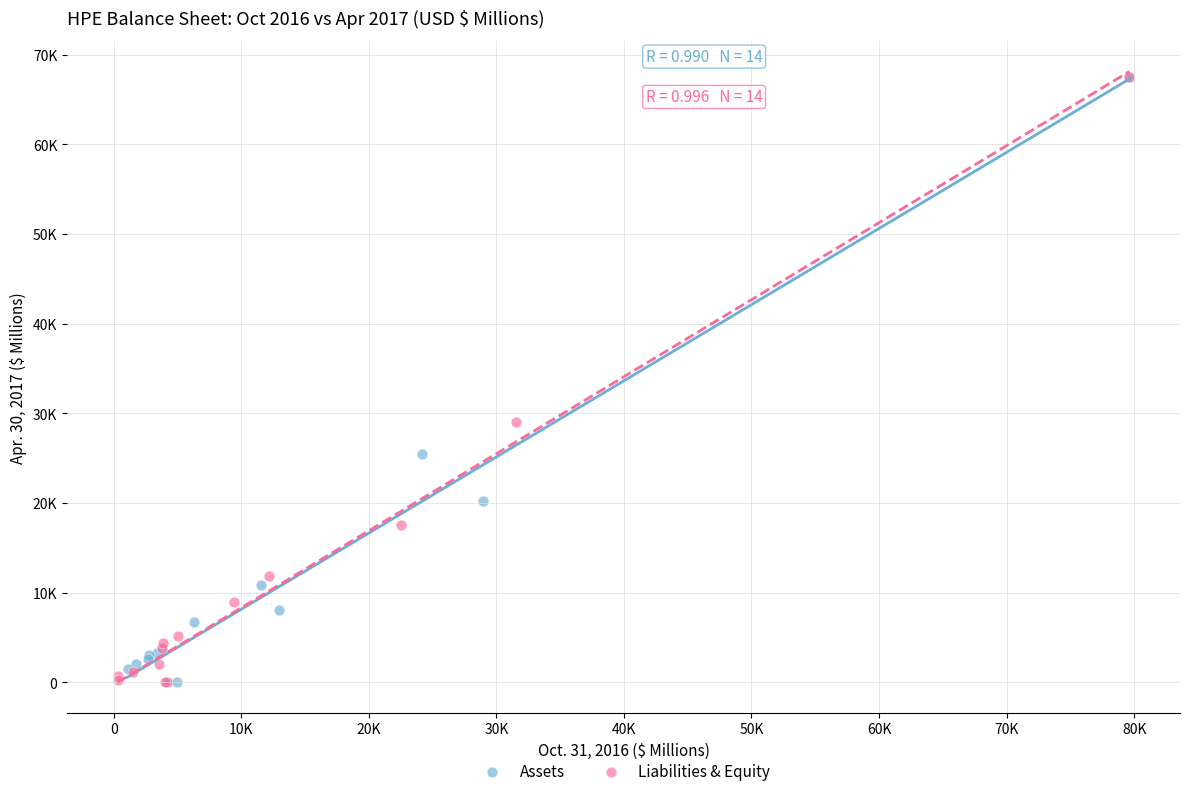

What are all the series names shown in the legend?

Assets, Liabilities & Equity